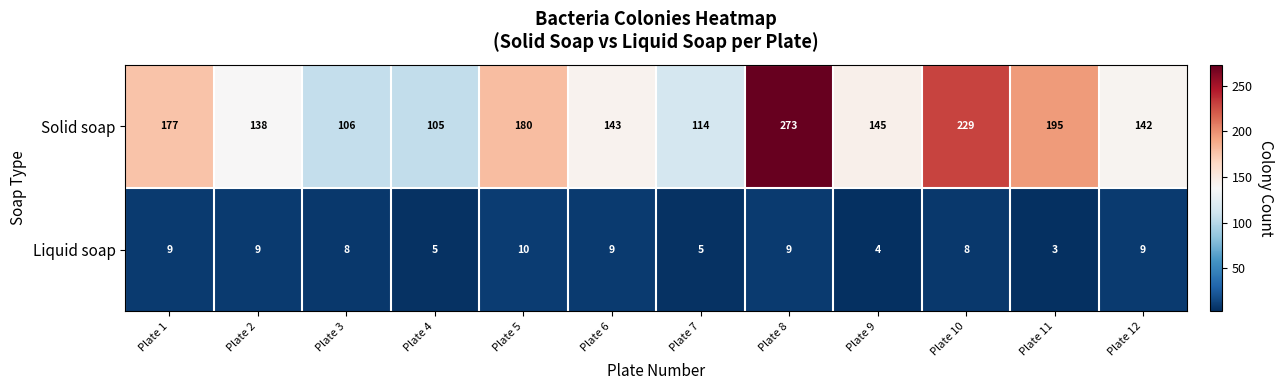

Which label corresponds to the largest value in the chart?

Plate 8